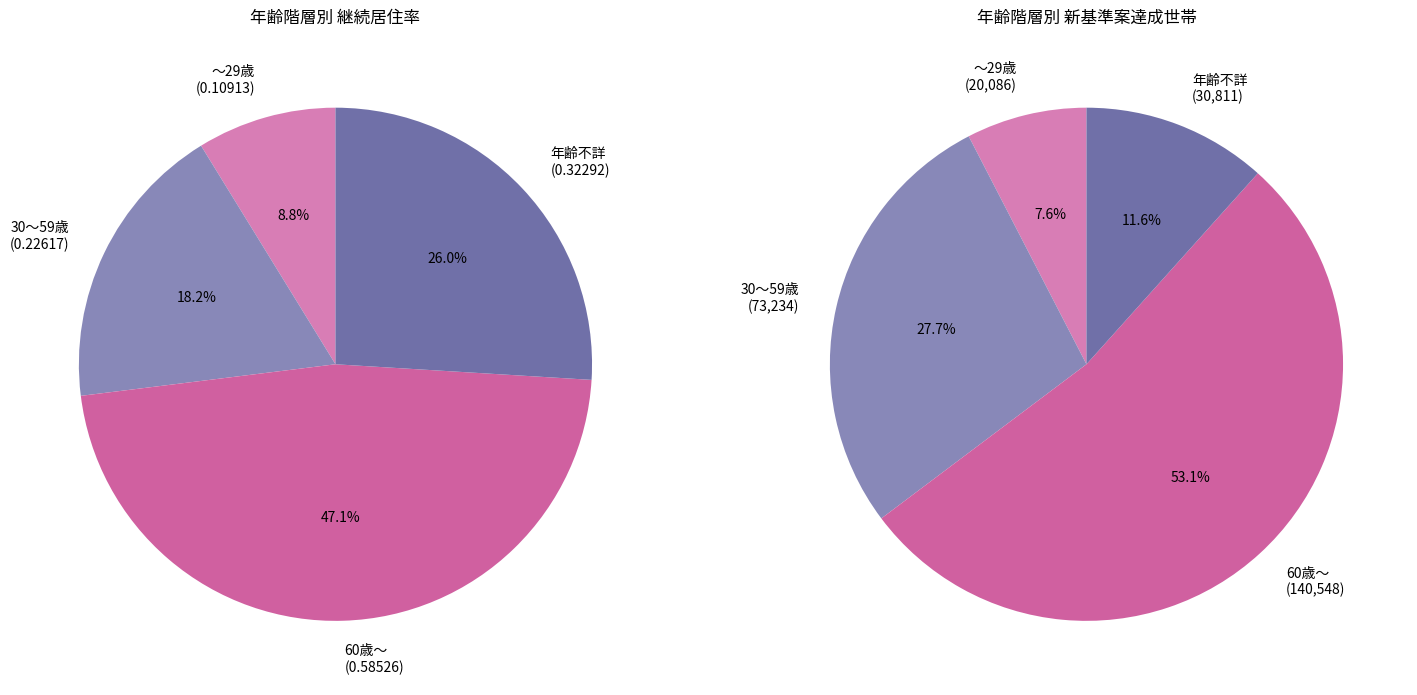

Is 年齢不詳 the majority of the pie?

No